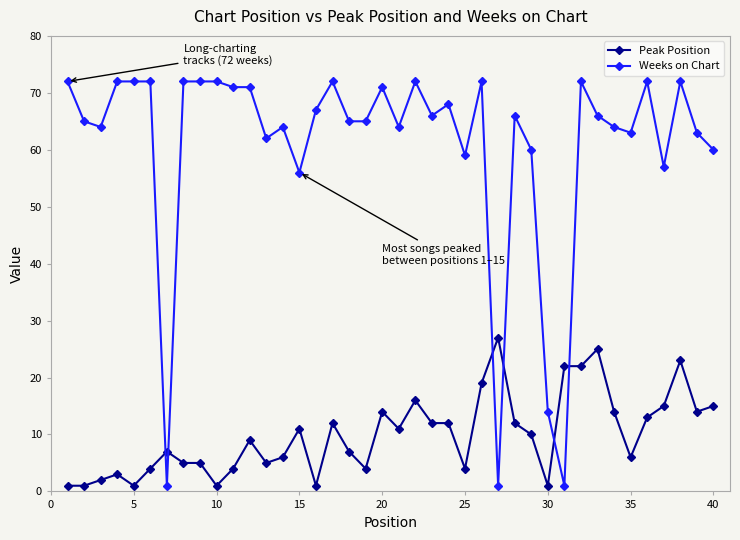

What is the value of the Peak Position point at the 30th from the left?

1